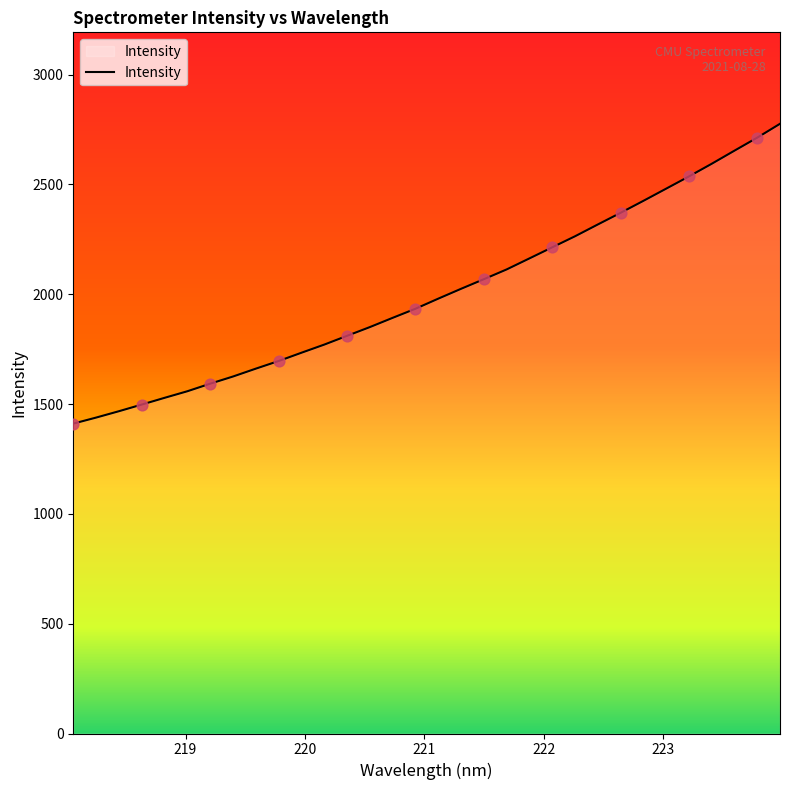

What is the greatest value displayed?

2775.6